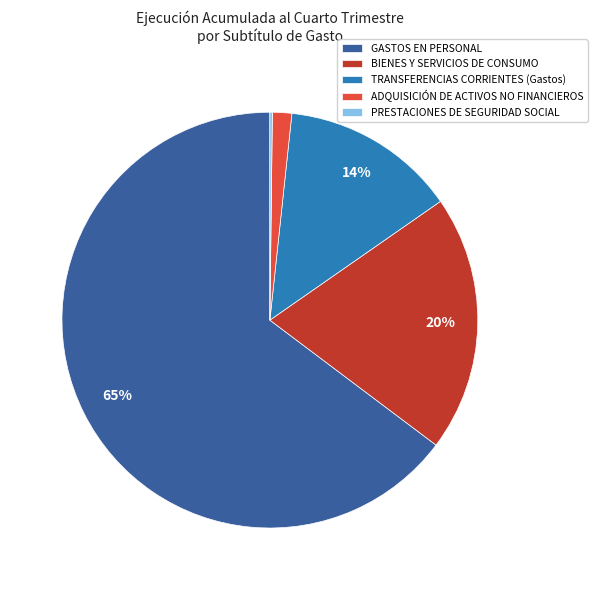

Does GASTOS EN PERSONAL account for over 50% of the chart?

Yes